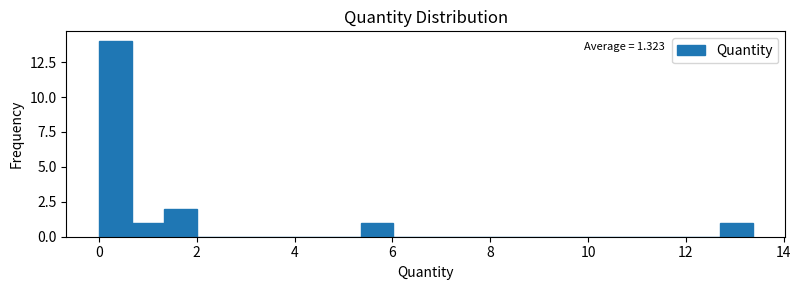

Read against the x-axis, roughly where is the centre of the tallest bar?

0.4